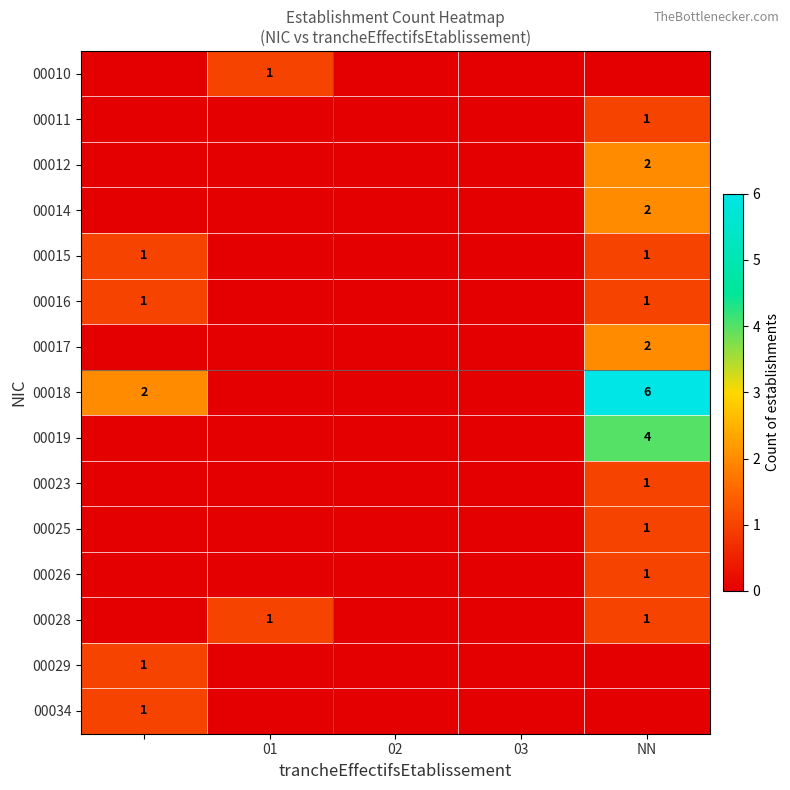

True or false: 00028 has a value of 2 at NN.

False